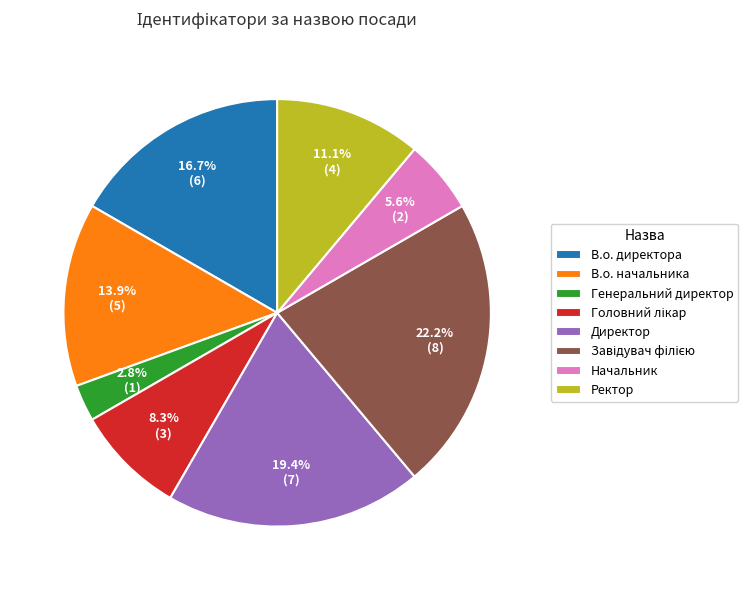

Does any single category account for the majority?

No